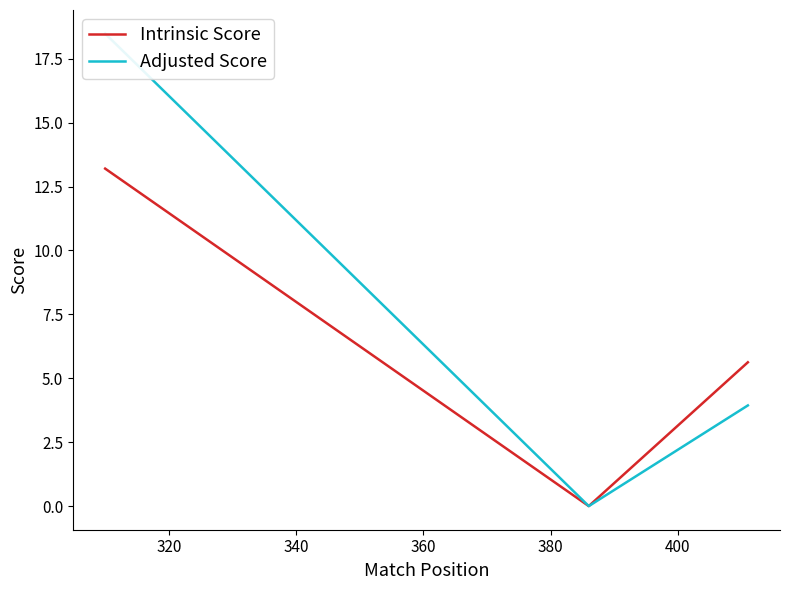

True or false: Adjusted Score and Intrinsic Score cross at least once.

False